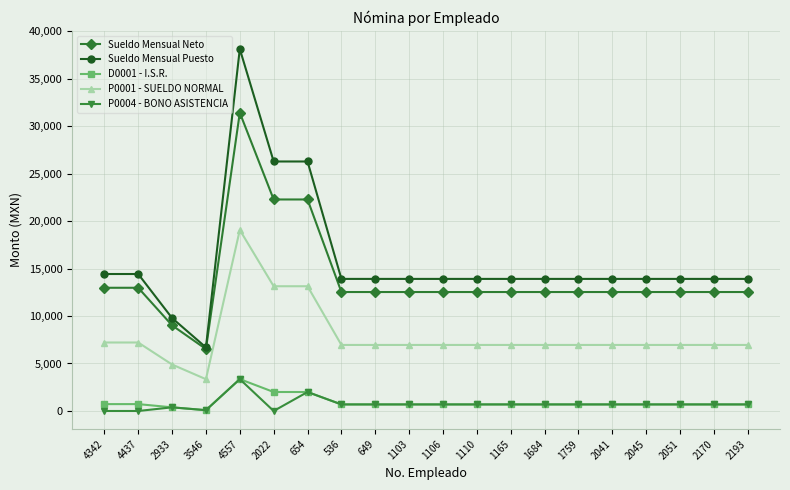

The P0001 - SUELDO NORMAL series shows 6952.5 at 2193. True or false?

True